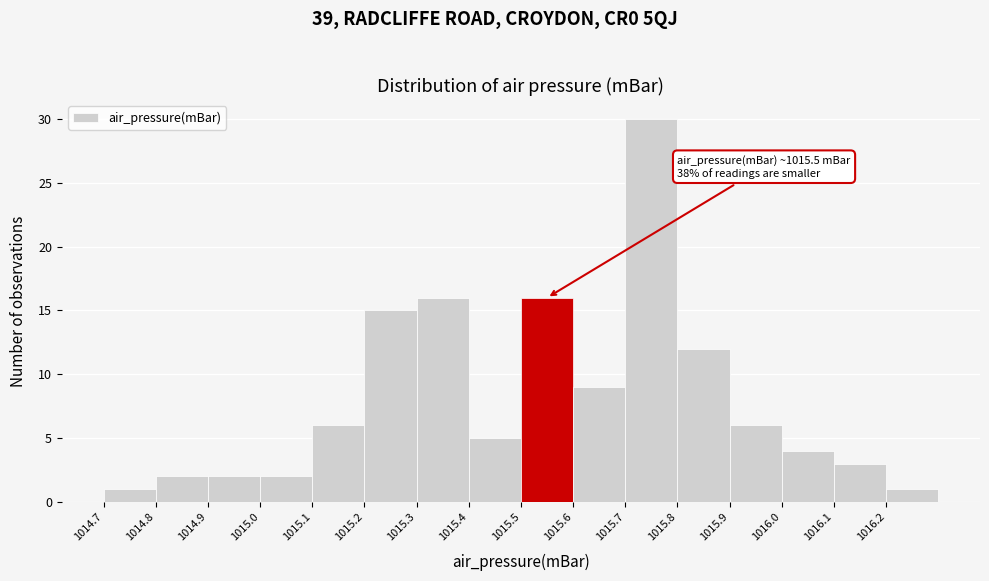

Which range on the x-axis has the tallest bar?

1015.7 to 1015.8